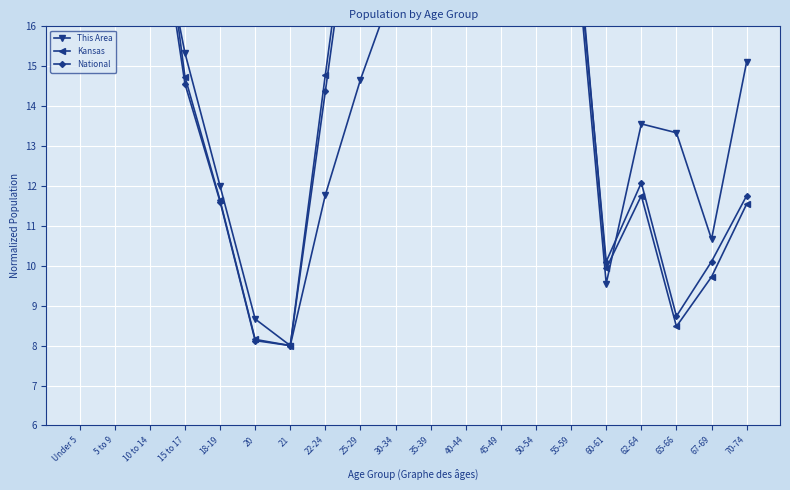

What is the total value across all series at 50-54?

61.2